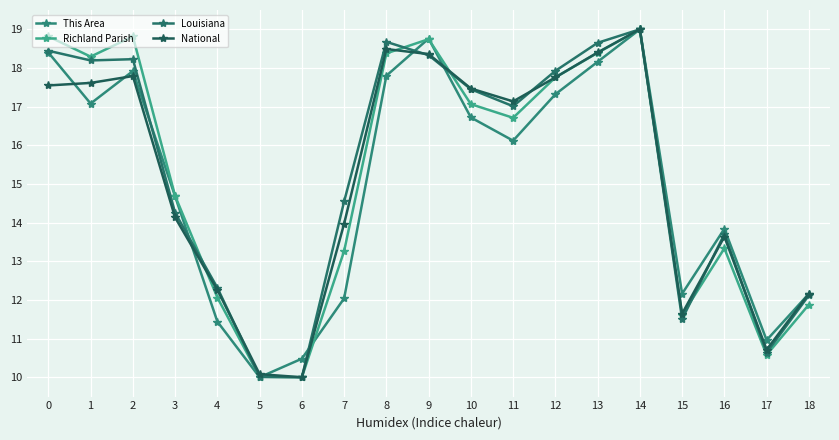

How many interior local peaks does the Richland Parish series have?

4